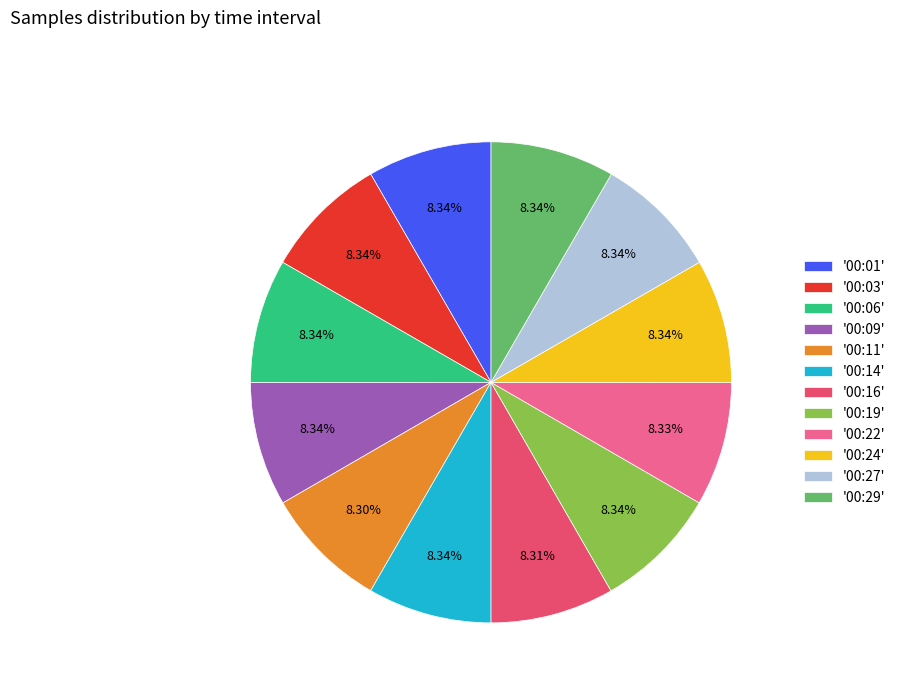

What is the ratio of the value at '00:16' to the value at '00:03'?

1.0